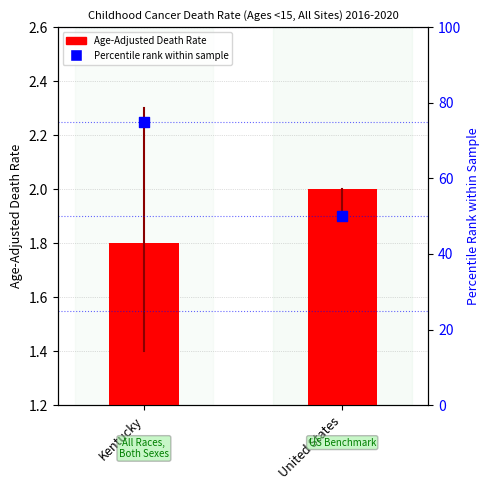

At which category is the sum across all series the highest?

Kentucky